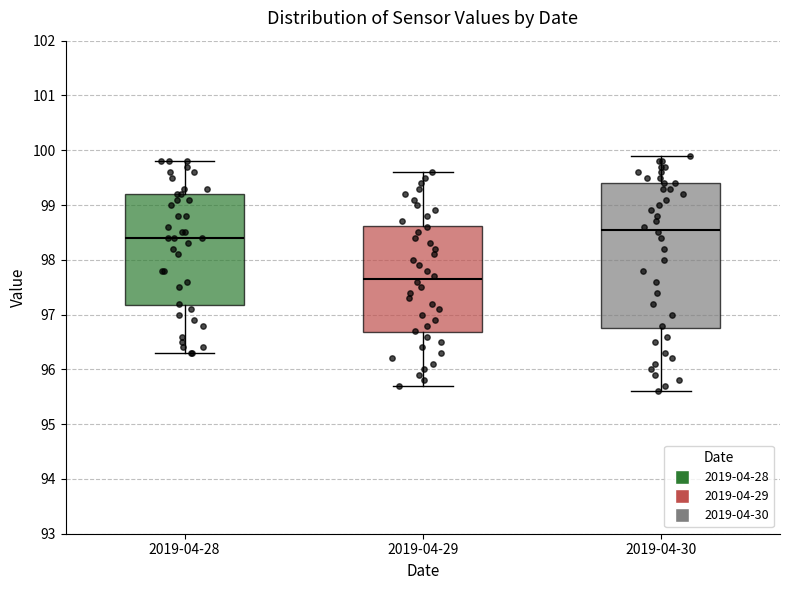

Reading left to right, transcribe this box plot: for each box, give where its median line is, the range the box spans, and where its two whiskers end, as read against the y-axis. The values are not printed on the chart, so give them approximately, as read against the axis.

2019-04-28: median 98.4, box 97.2 to 99.2, whiskers 96.3 to 99.8
2019-04-29: median 97.7, box 96.7 to 98.6, whiskers 95.7 to 99.6
2019-04-30: median 98.6, box 96.8 to 99.4, whiskers 95.6 to 99.9